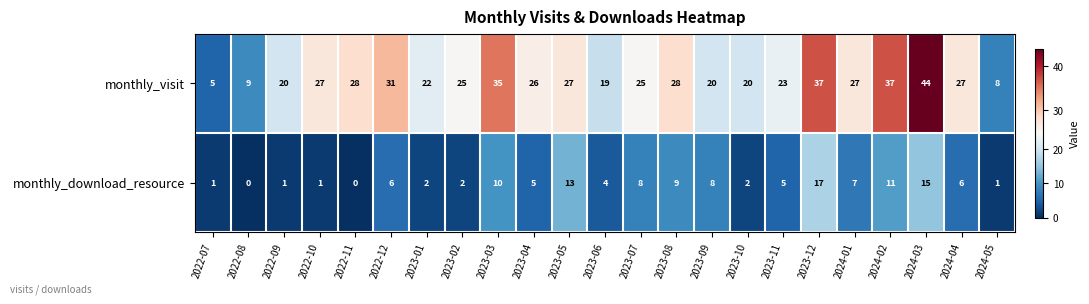

Which series has the largest total across all categories?

monthly_visit